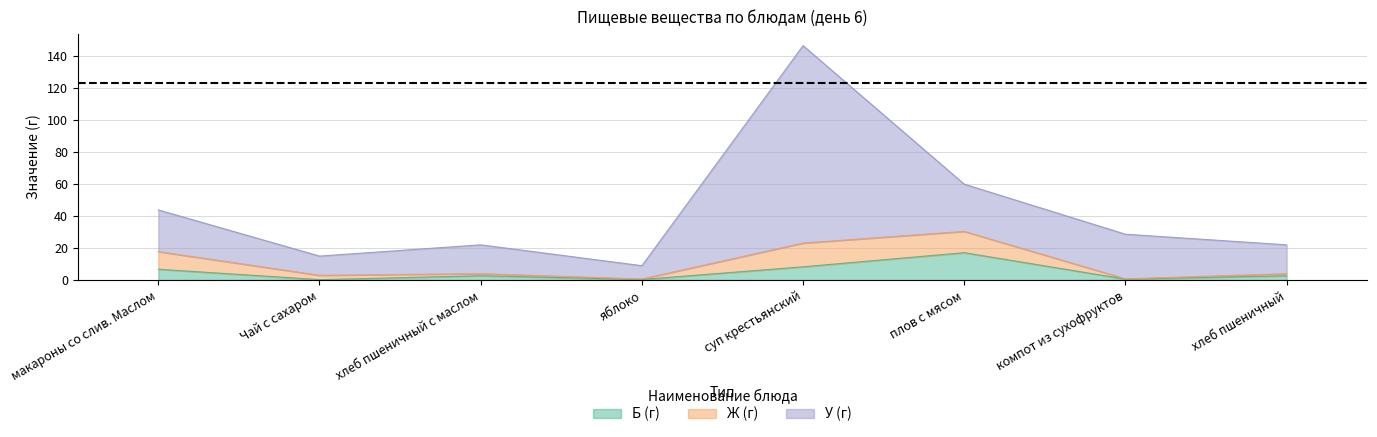

In Б (г), how many points are higher than both neighbors (excluding endpoints)?

2